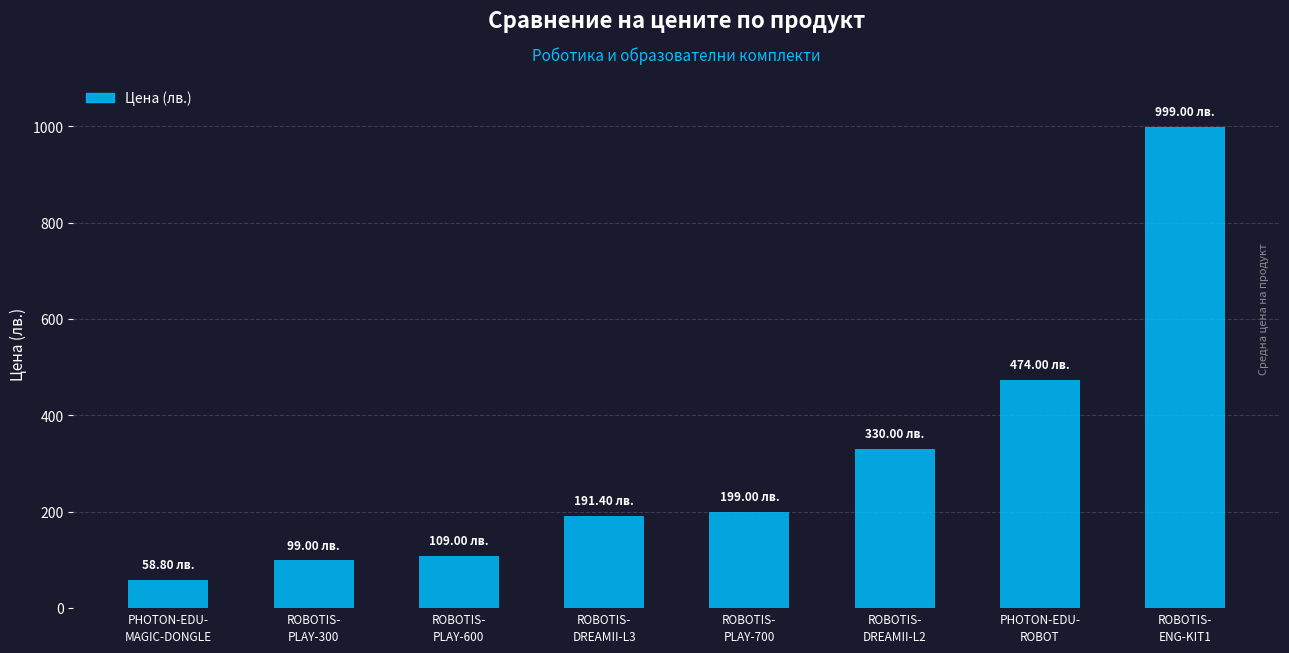

Is it true that the value at ROBOTIS-
PLAY-600 is 109.0?

True